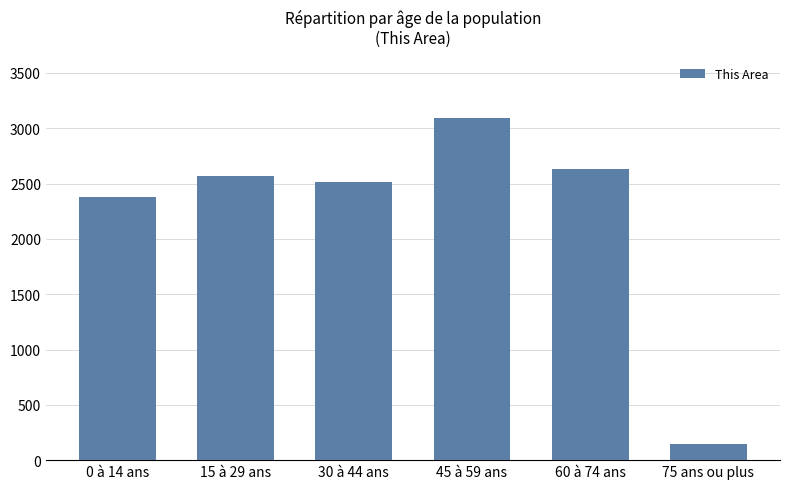

Reading left to right, list all the values displayed in this chart.

2383	2571	2517	3092	2628	150